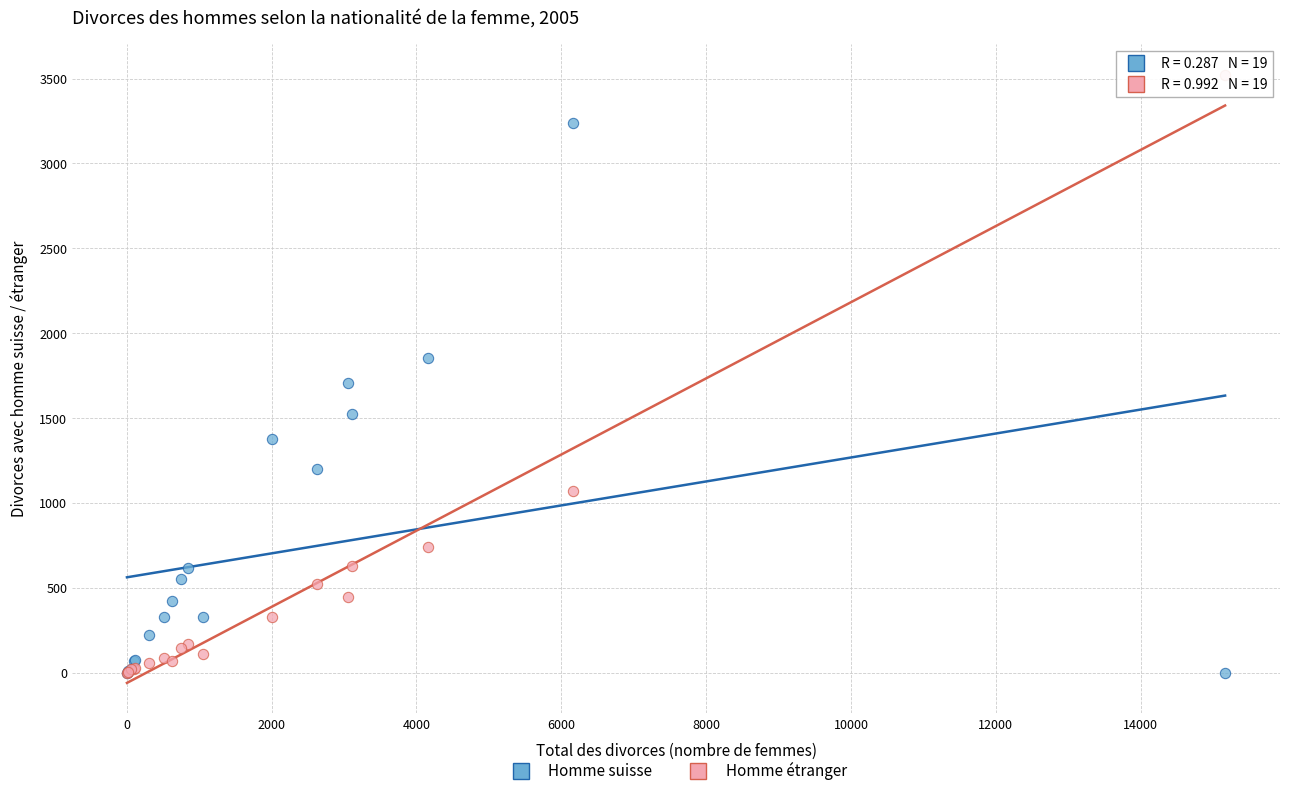

Which series reaches the maximum Y coordinate?

Homme étranger